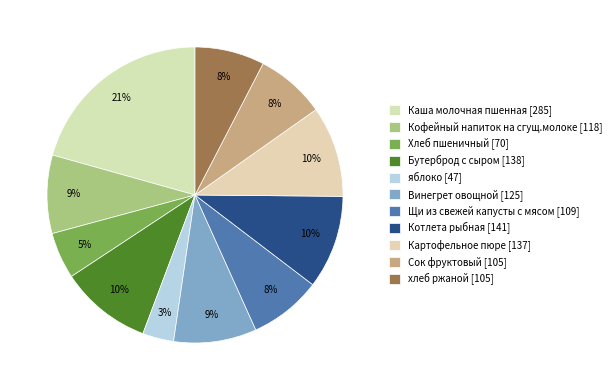

What is the ratio of the value at хлеб ржаной to the value at Хлеб пшеничный?

1.5